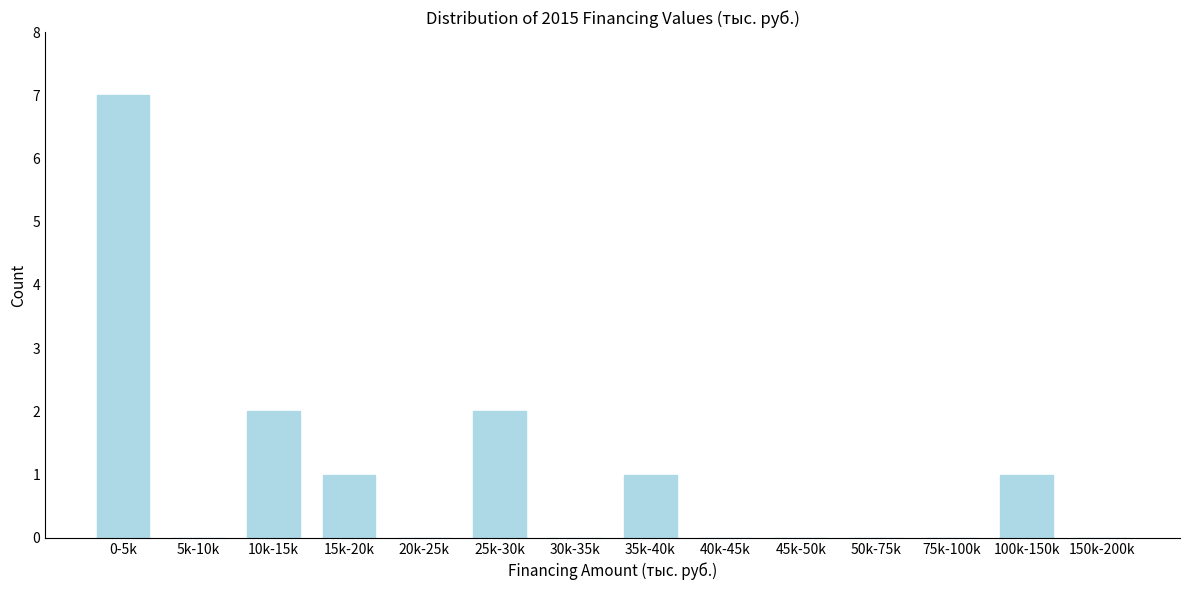

Reading right to left, transcribe all the data shown in this chart.

150k-200k=0	100k-150k=1	75k-100k=0	50k-75k=0	45k-50k=0	40k-45k=0	35k-40k=1	30k-35k=0	25k-30k=2	20k-25k=0	15k-20k=1	10k-15k=2	5k-10k=0	0-5k=7